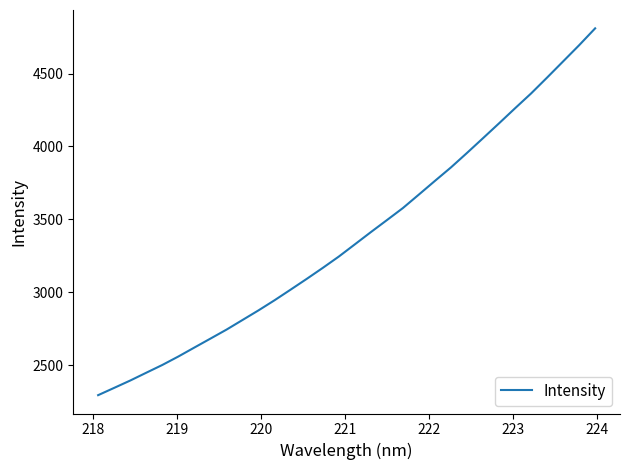

What is the smallest value displayed?

2293.5